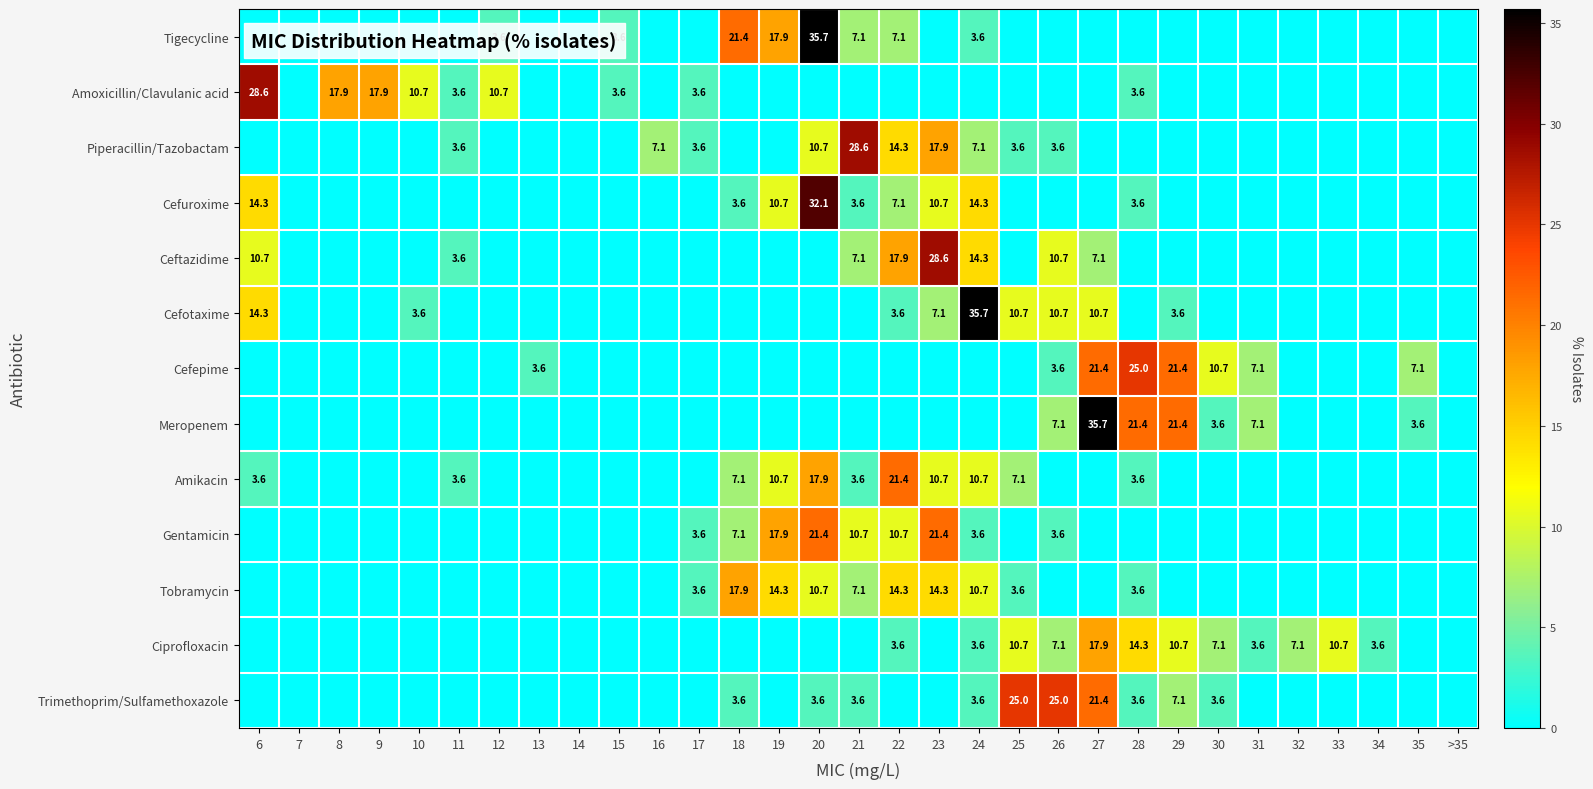

The Amoxicillin/Clavulanic acid series shows 3.6 at 15. True or false?

True